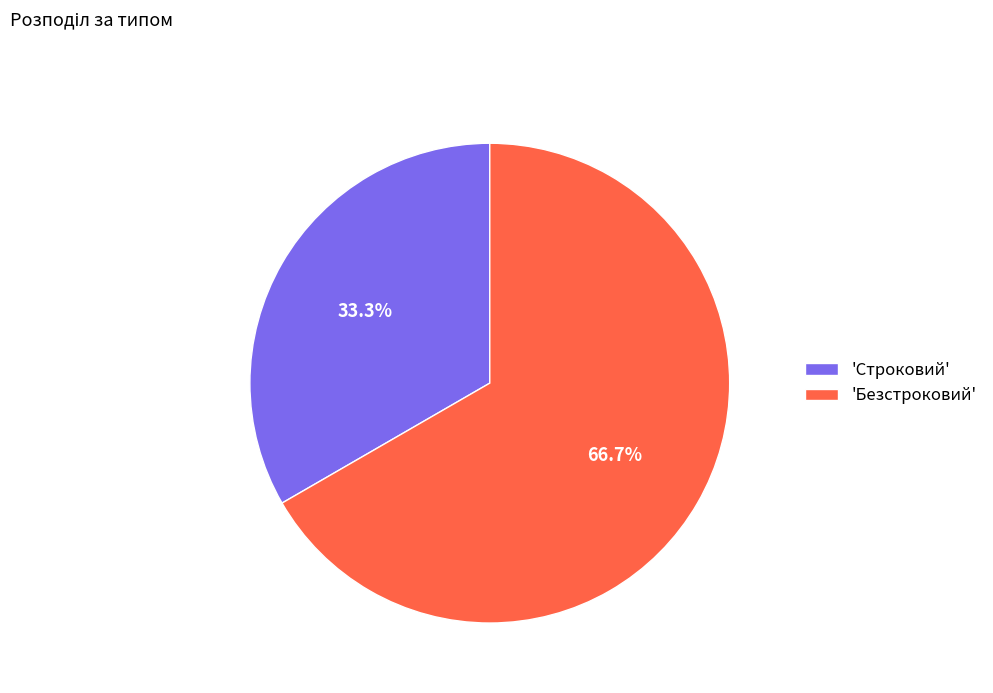

Is there a majority slice in this chart?

Yes